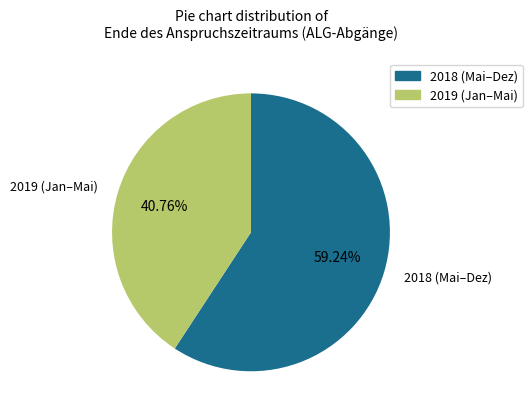

Is there any slice that represents more than half of the pie?

Yes